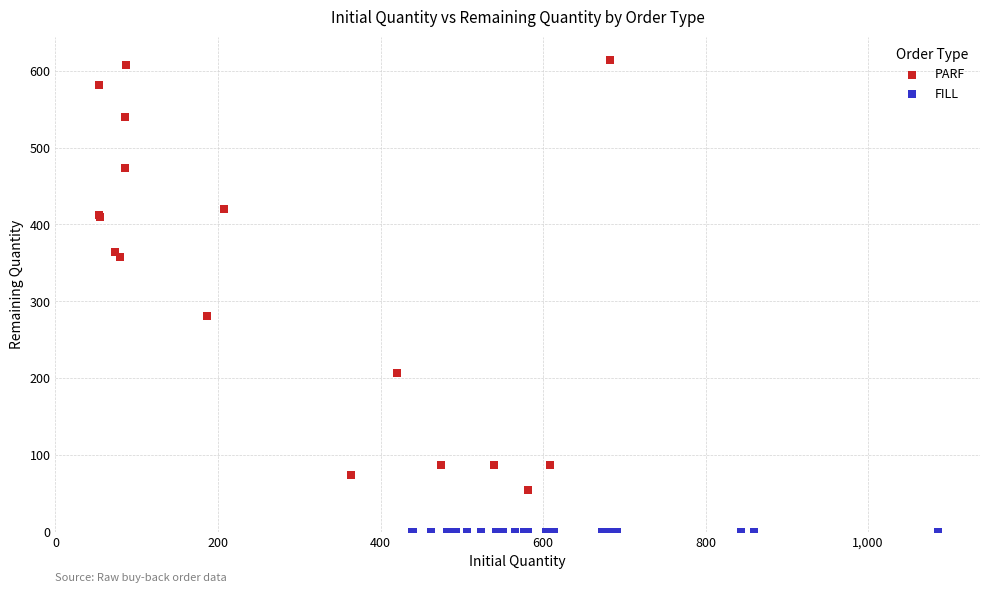

Which series reaches the maximum Y coordinate?

PARF